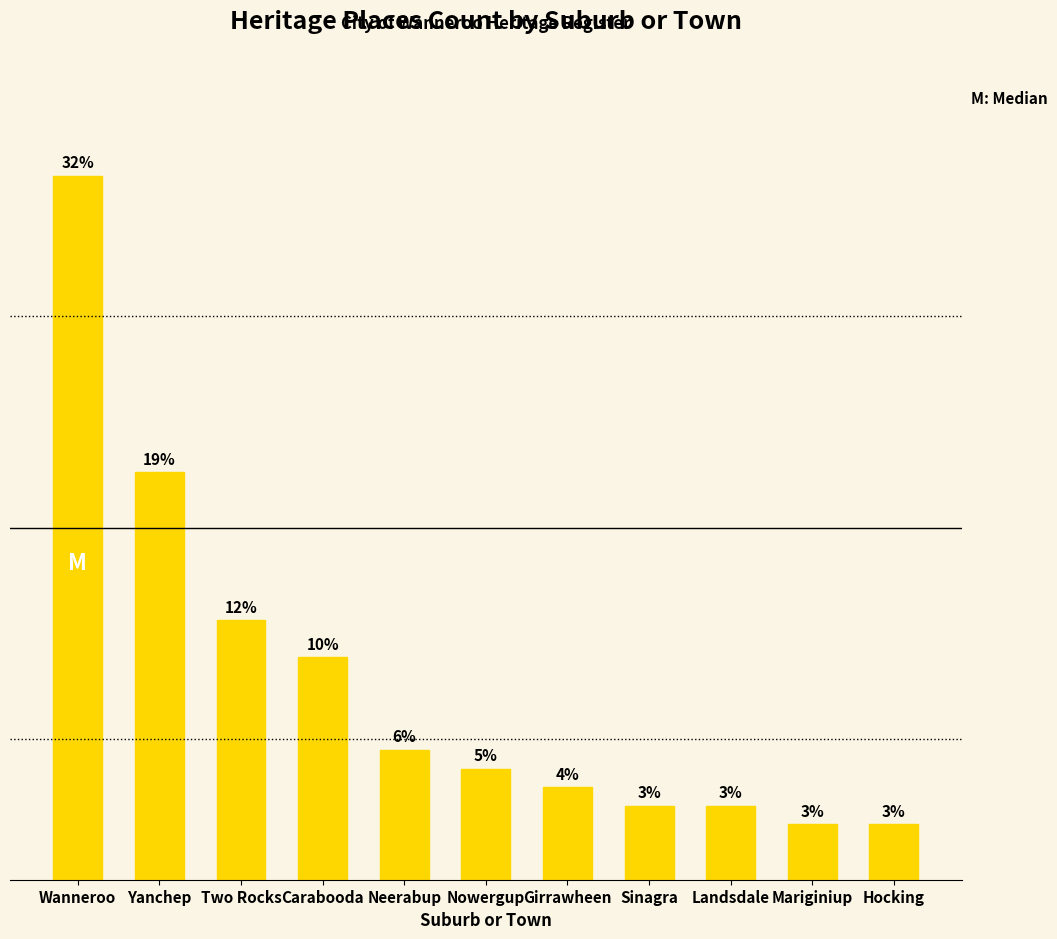

Which has a higher value, Landsdale or Hocking?

Landsdale